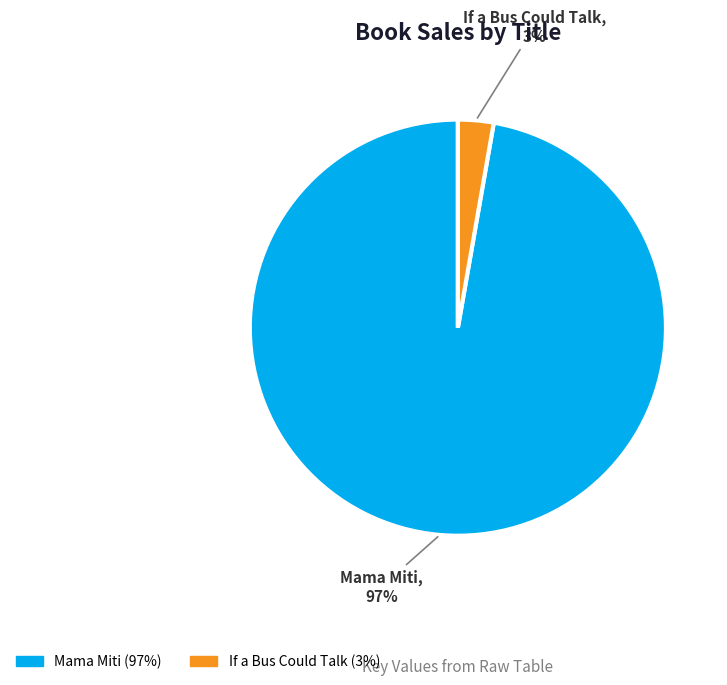

How many segments does this pie chart have?

2